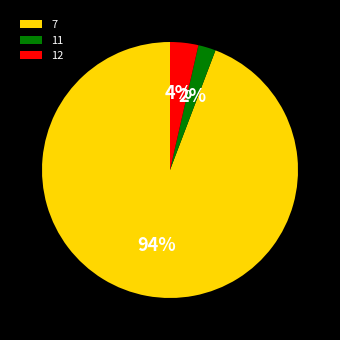

Is it true that 12 is 11% of the pie?

False